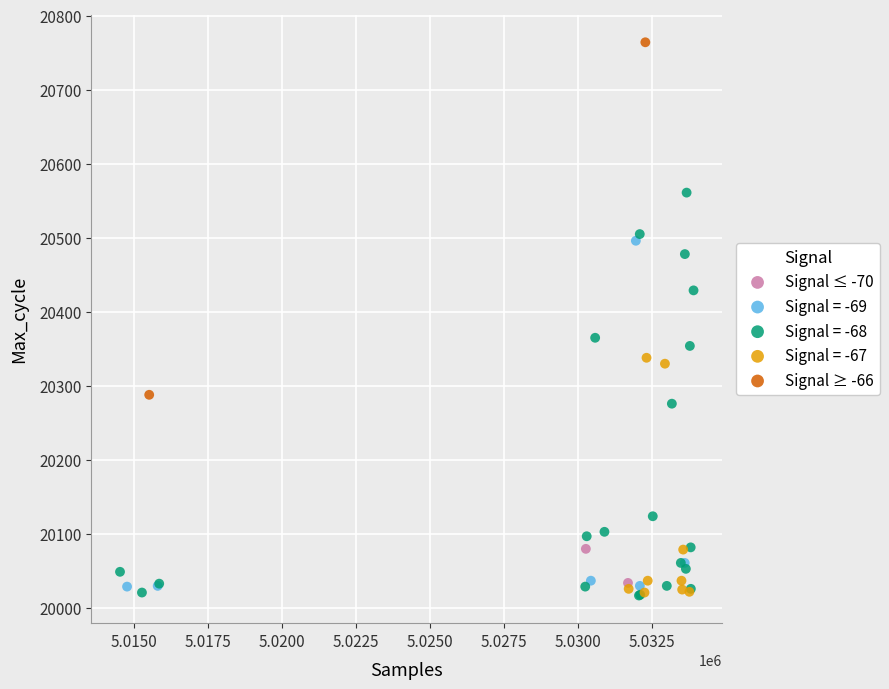

Which series contains the highest Y value?

Signal ≥ -66